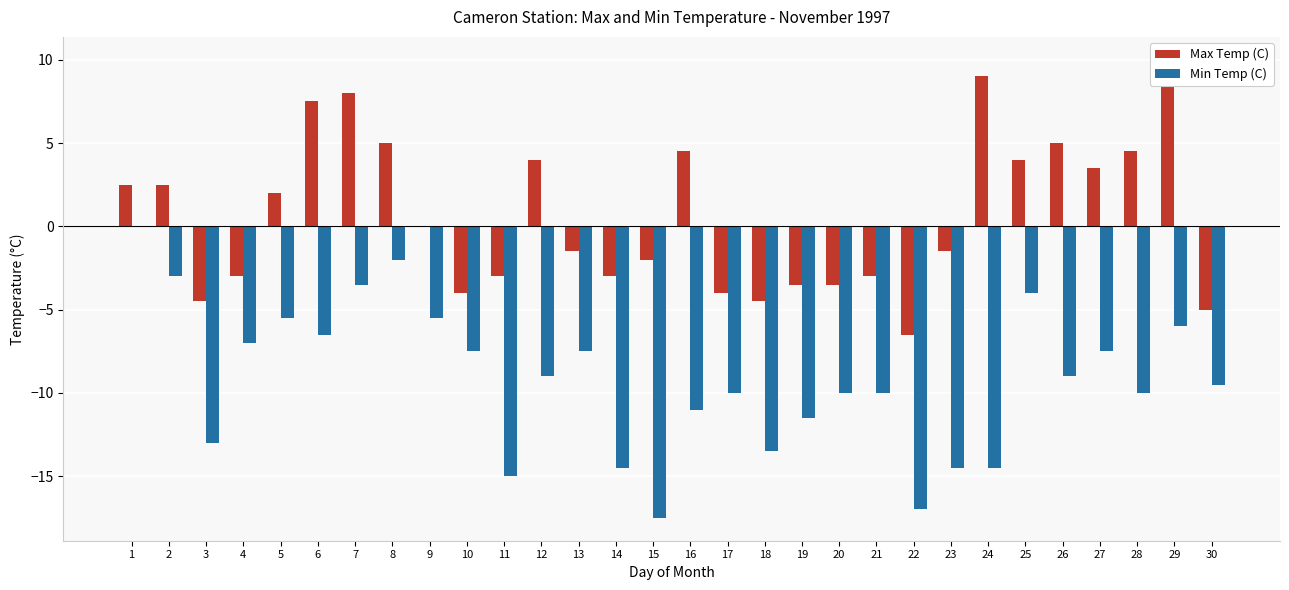

How many groups of bars are there?

30